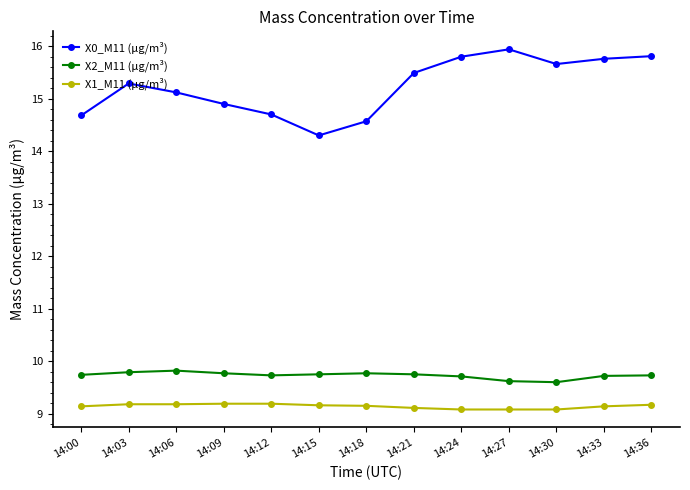

True or false: X2_M11 (μg/m³) and X1_M11 (μg/m³) intersect in this chart.

False